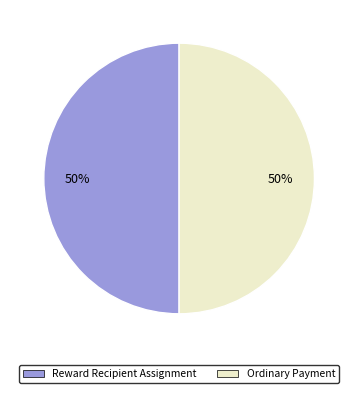

To the nearest percent, what portion does Ordinary Payment represent?

50%